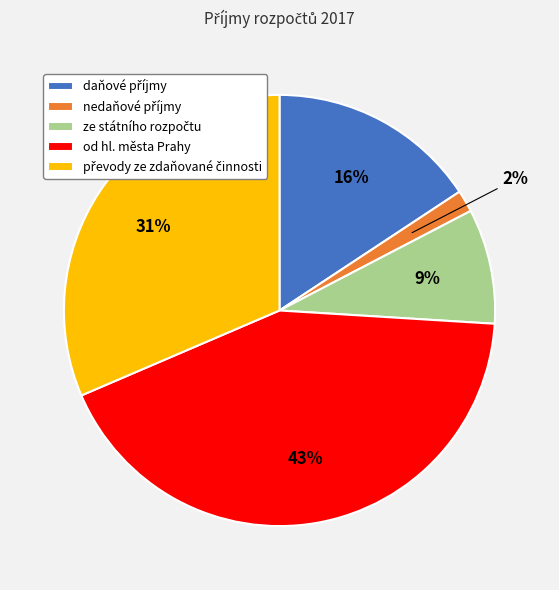

True or false: od hl. města Prahy accounts for 28% of the total.

False